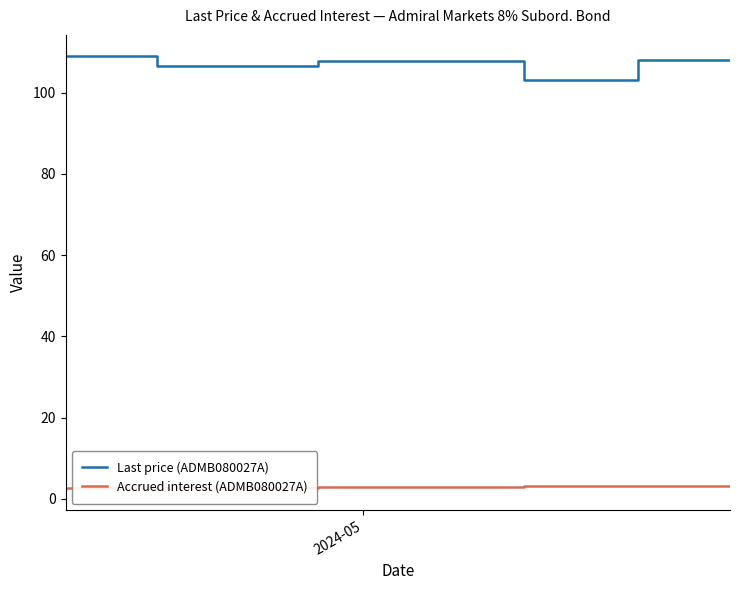

True or false: Last price (ADMB080027A) and Accrued interest (ADMB080027A) intersect in this chart.

False